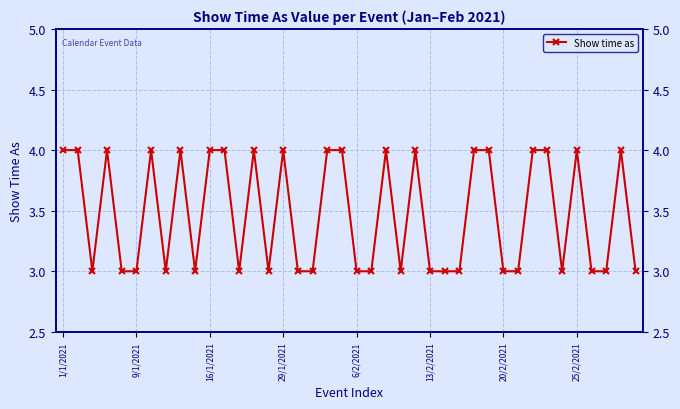

Reading right to left, list all the values displayed in this chart.

3	4	3	3	4	3	4	4	3	3	4	4	3	3	3	4	3	4	3	3	4	4	3	3	4	3	4	3	4	4	3	4	3	4	3	3	4	3	4	4